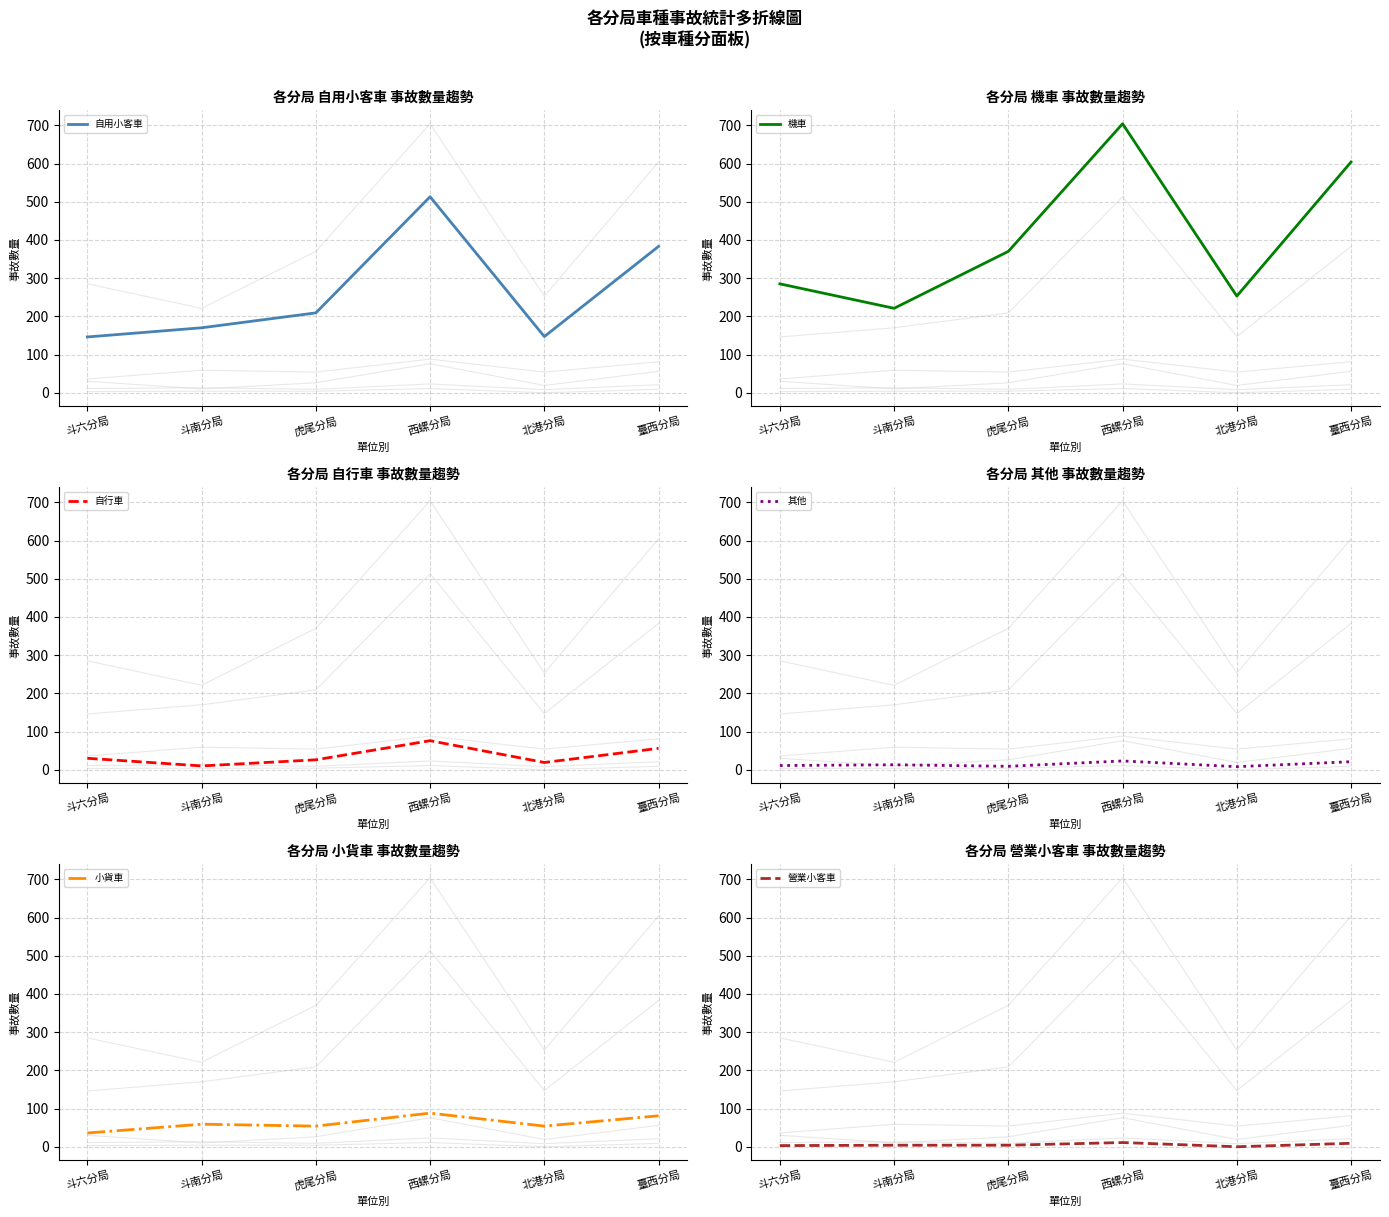

Does the chart have visible grid lines?

Yes